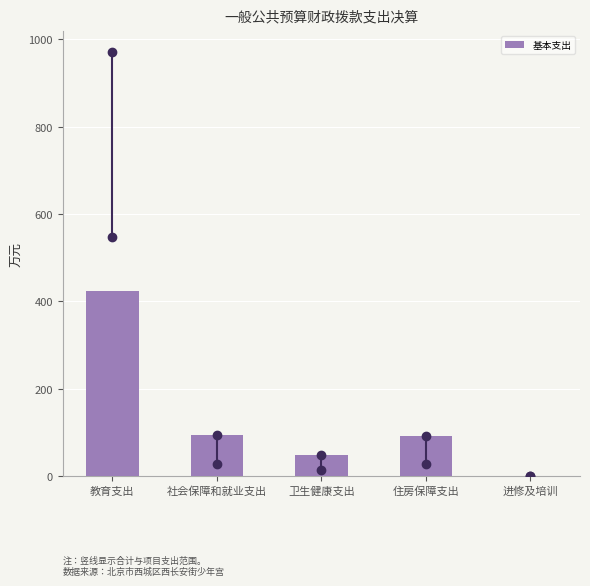

Which category has the highest value across all series?

教育支出